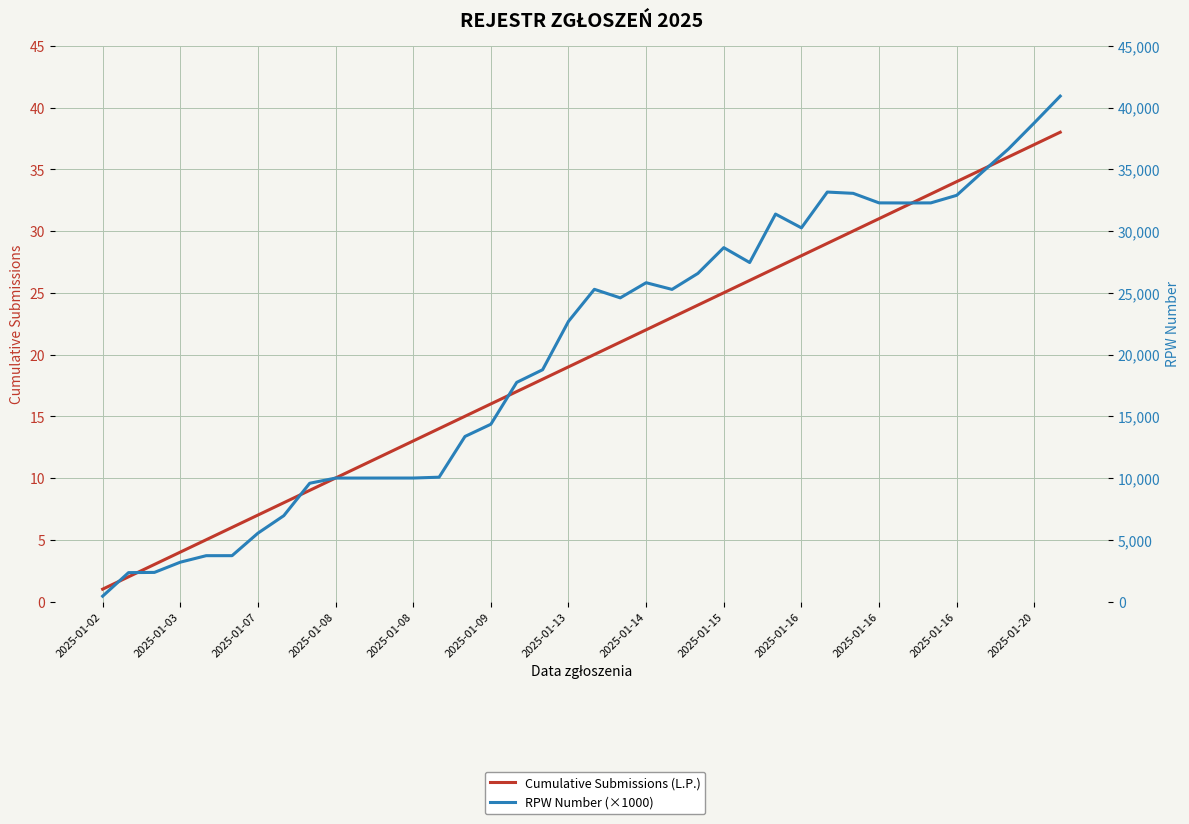

Which series has the widest spread of values?

RPW Number (×1000)